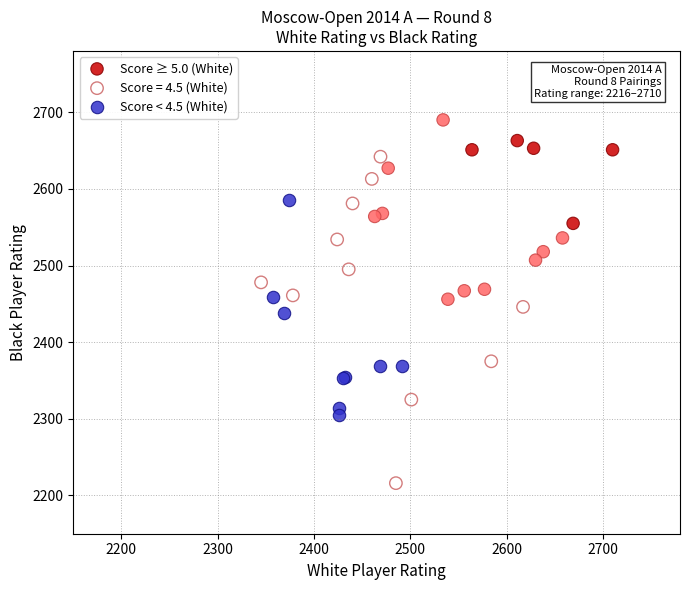

Which series reaches the maximum Y coordinate?

Score ≥ 5.0 (White)